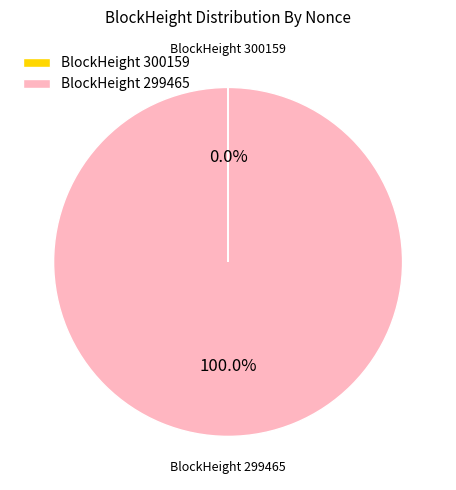

Which slice represents more than half of the pie?

BlockHeight 299465